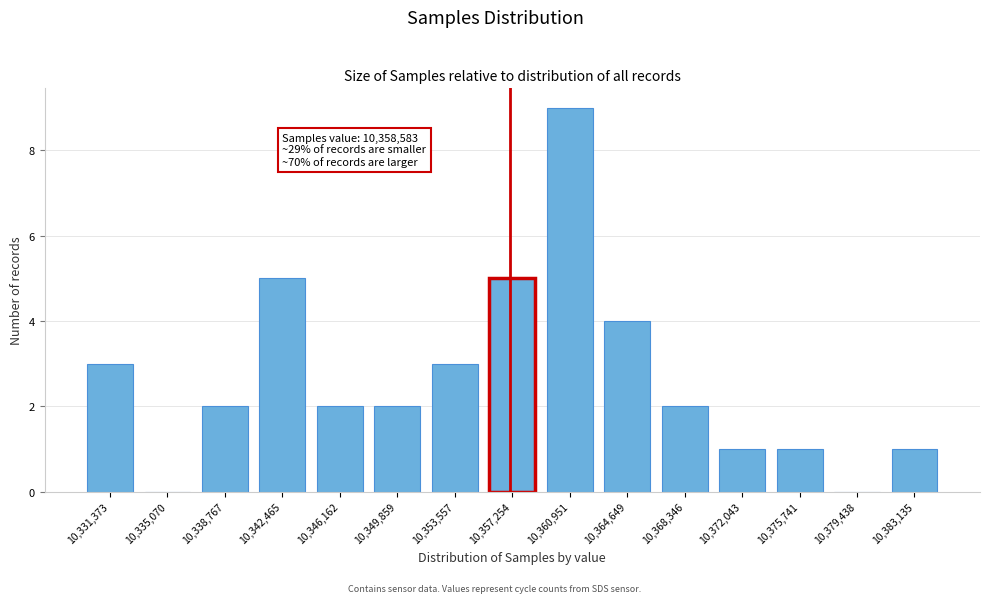

Reading right to left, list all the values displayed in this chart.

10,383,135=1	10,379,438=0	10,375,741=1	10,372,043=1	10,368,346=2	10,364,649=4	10,360,951=9	10,357,254=5	10,353,557=3	10,349,859=2	10,346,162=2	10,342,465=5	10,338,767=2	10,335,070=0	10,331,373=3